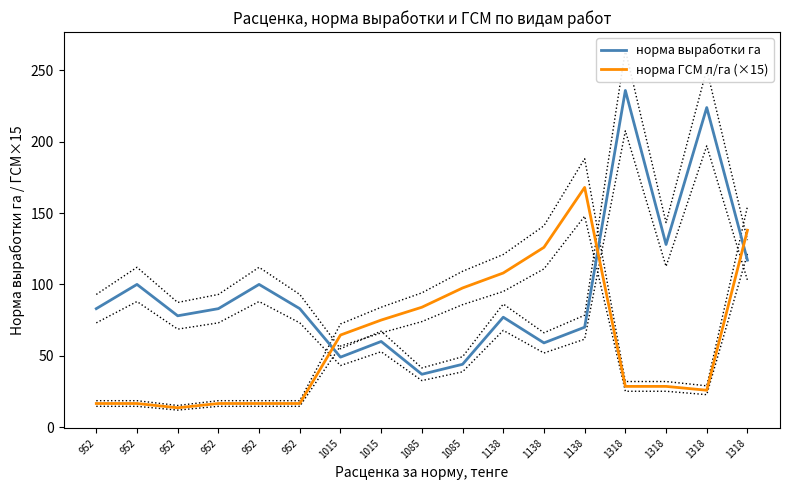

Where is the first local minimum for норма выработки га?

952